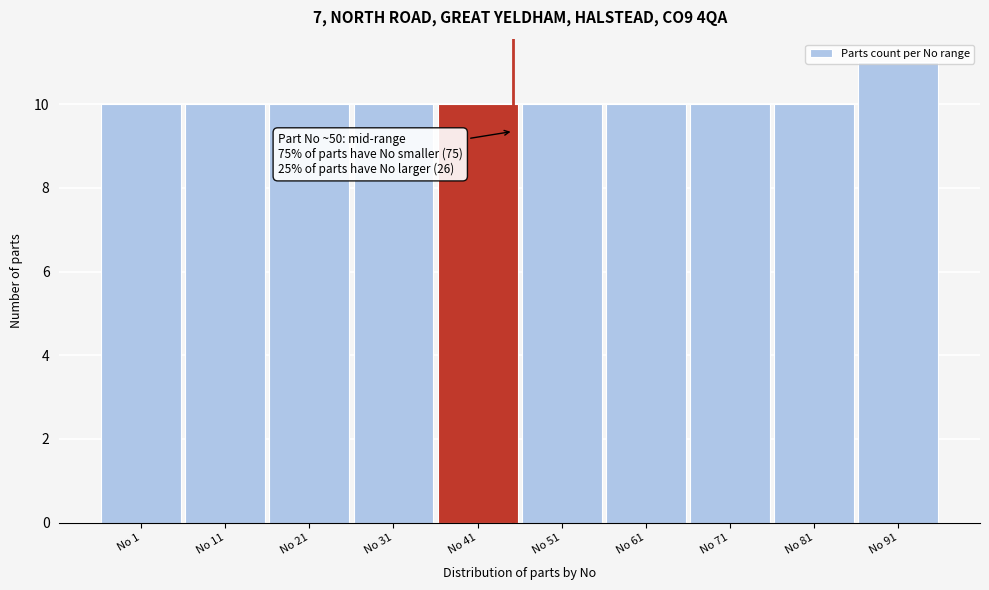

What is the greatest value displayed?

11